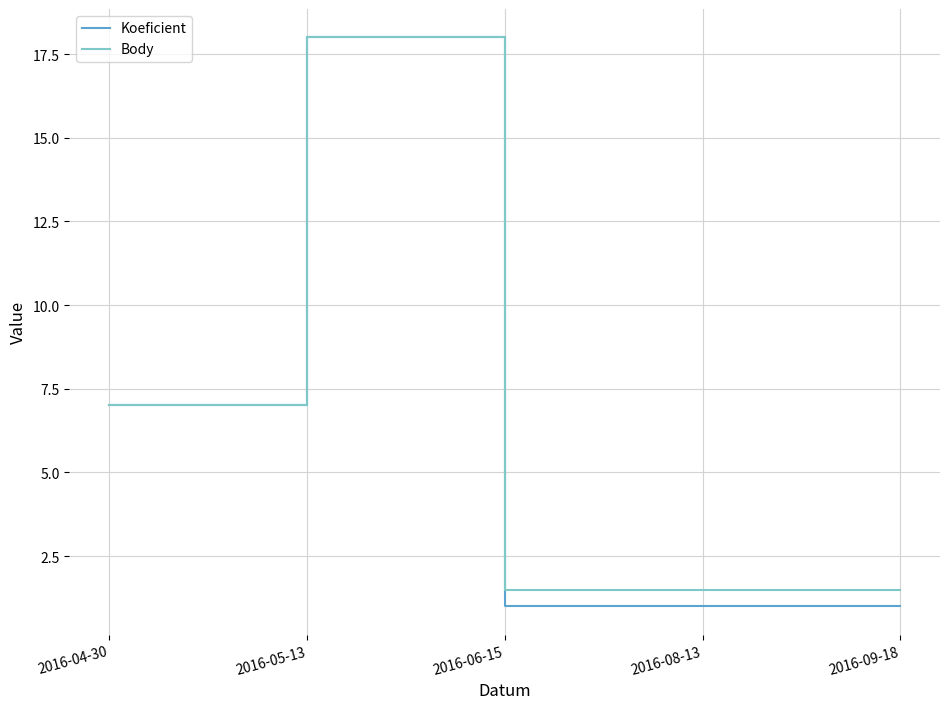

What is the total value across all series at 2016-04-30?

14.0